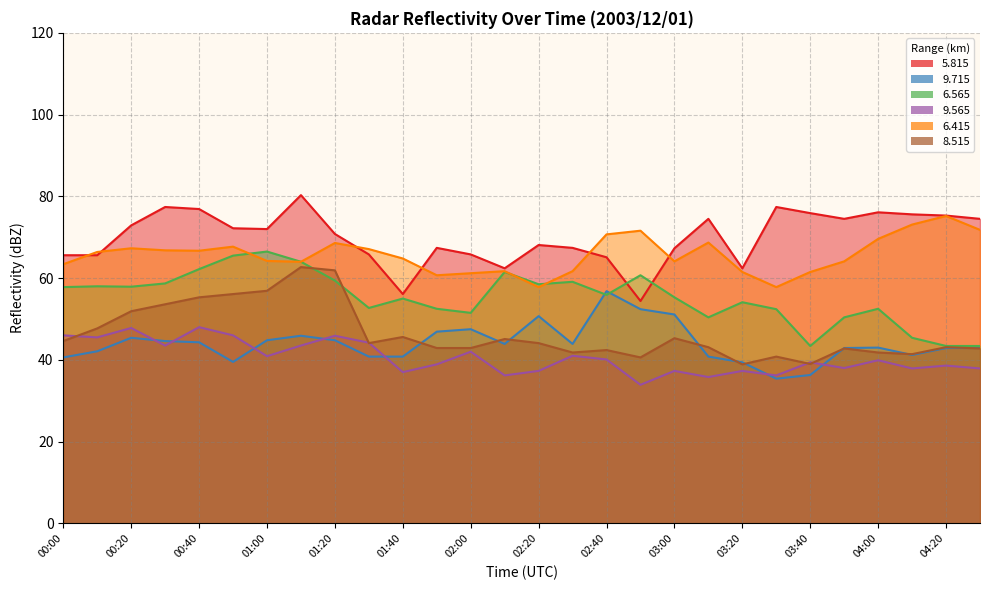

What is the highest value of the   9.715 series?

56.8